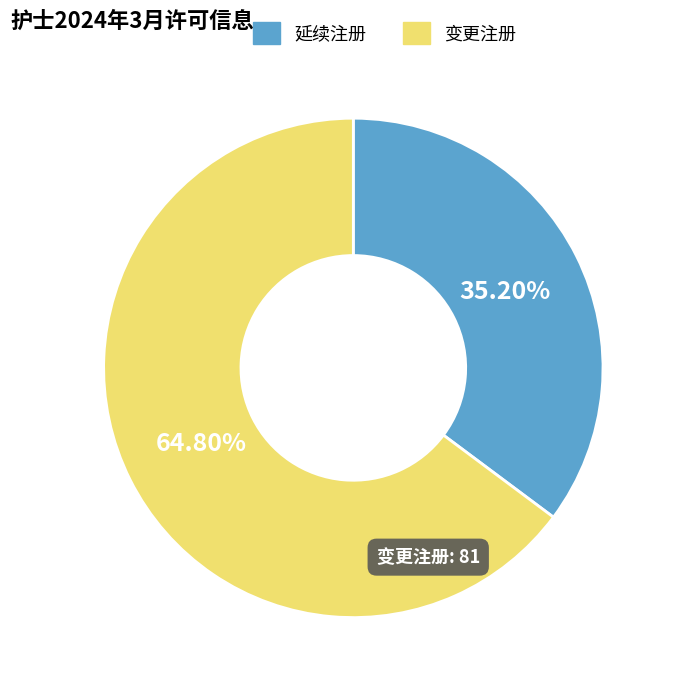

Rank the categories by value from highest to lowest.

变更注册, 延续注册